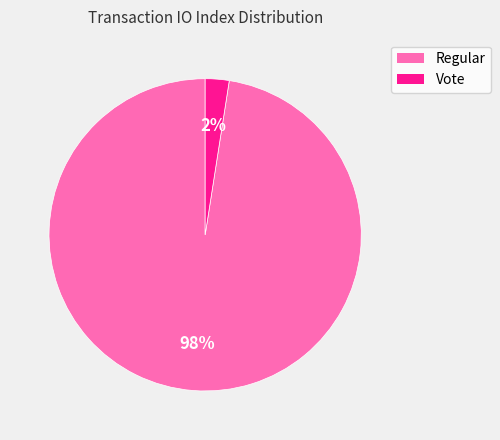

Which category has the smallest portion of the pie?

Vote